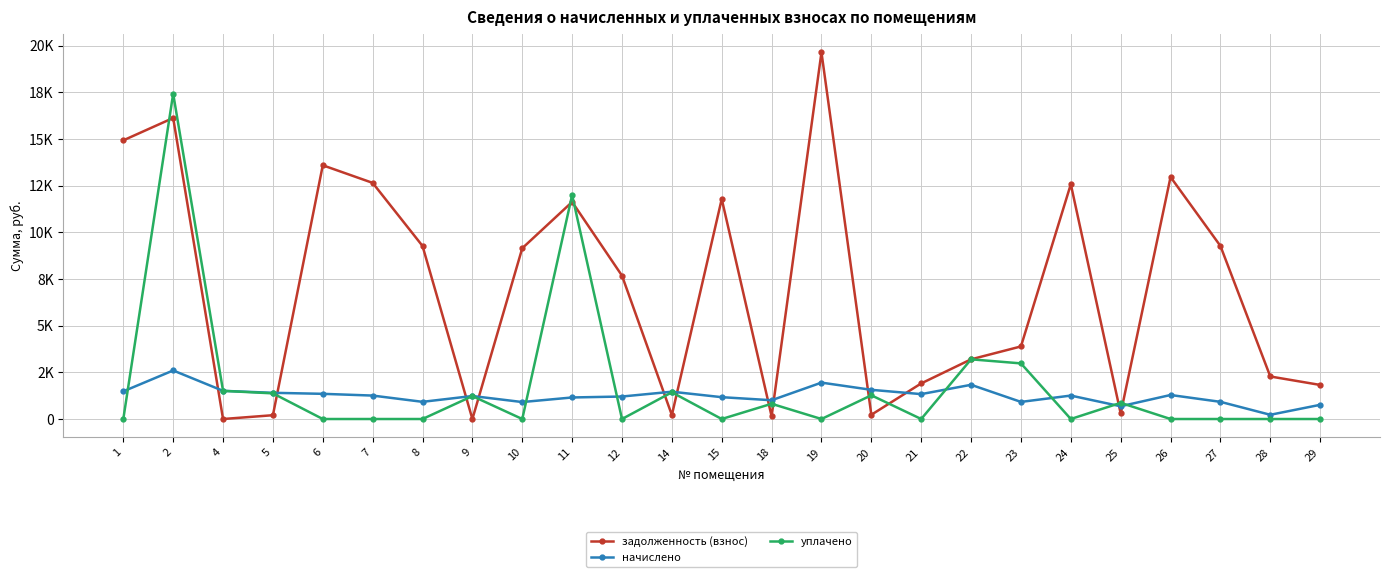

What are all the series names shown in the legend?

задолженность (взнос), начислено, уплачено